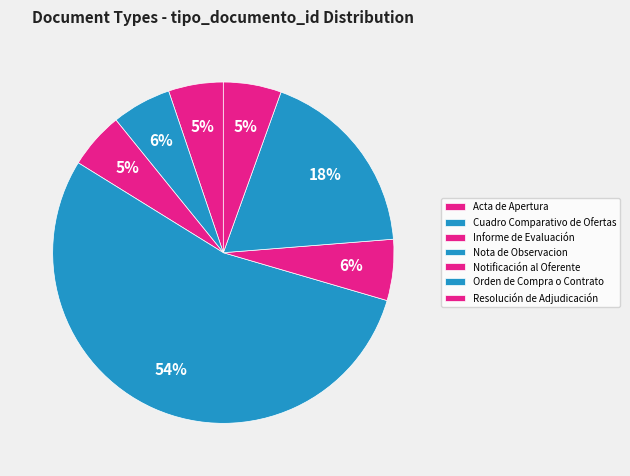

Count the number of slices in the pie.

7